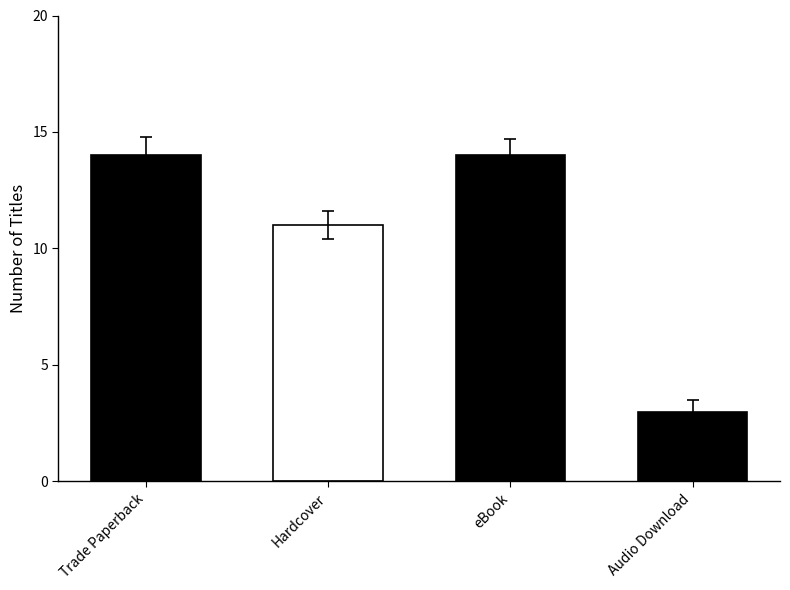

How many values are between 11 and 14?

3